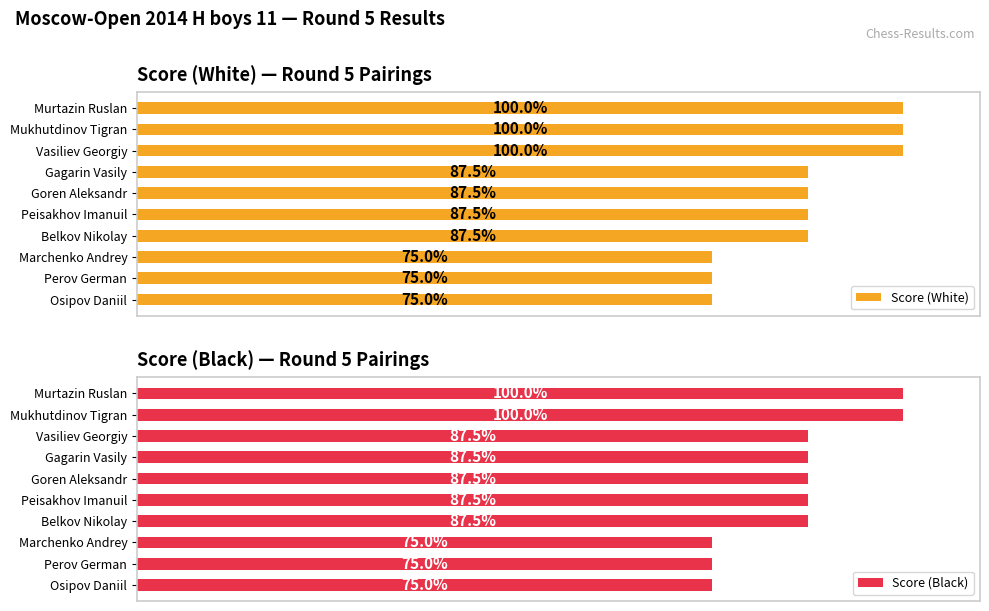

What is the sum of all Score (White) values?

875.0